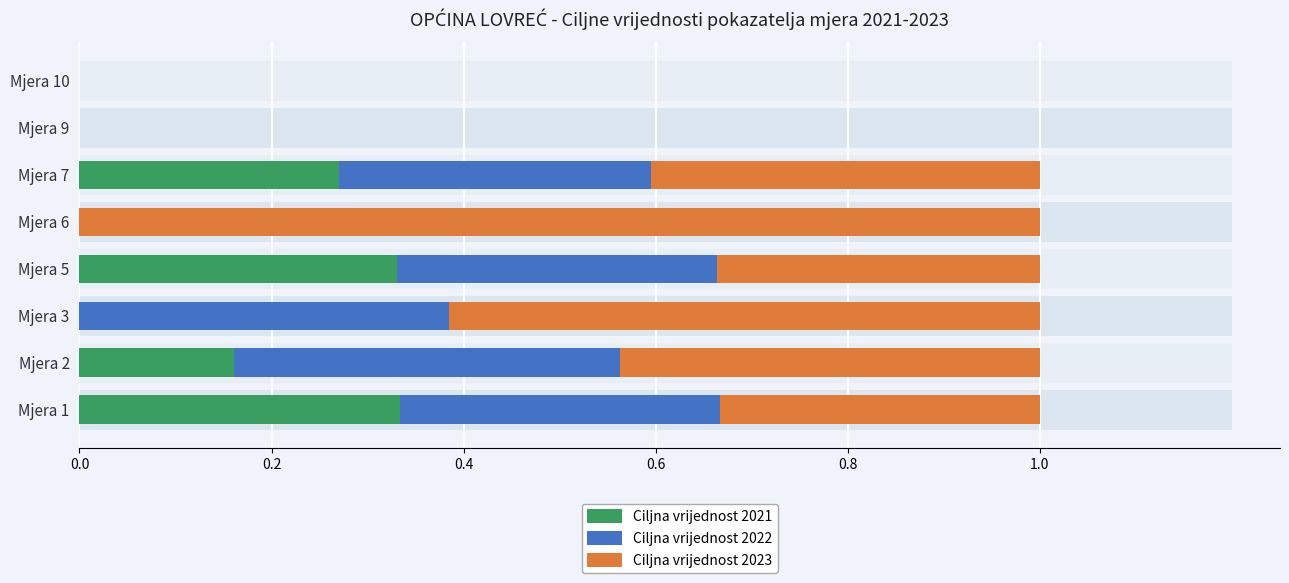

What is the label of the 1st bar from the right?

7